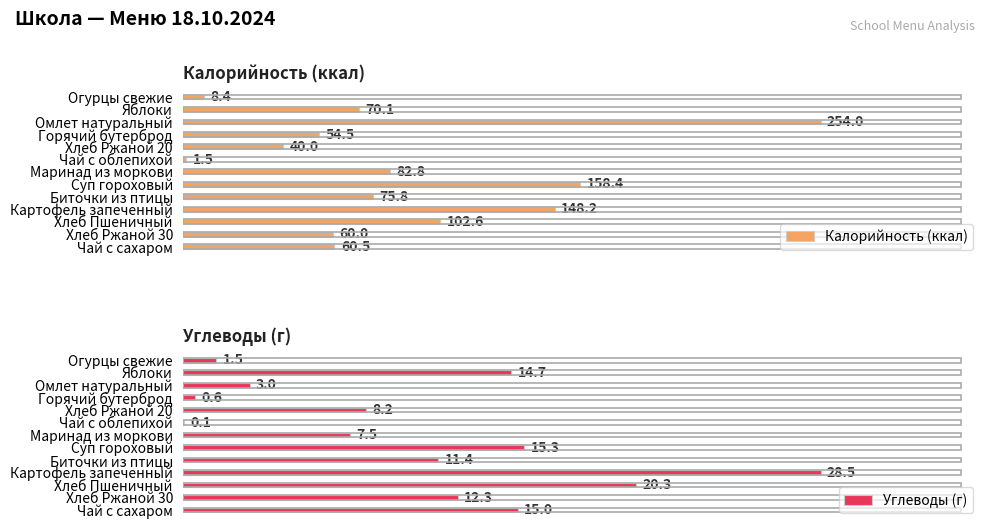

List the labels in order of Калорийность (ккал) value, smallest first.

Чай с облепихой, Огурцы свежие, Хлеб Ржаной 20, Горячий бутерброд, Хлеб Ржаной 30, Чай с сахаром, Яблоки, Биточки из птицы, Маринад из моркови, Хлеб Пшеничный, Картофель запеченный, Суп гороховый, Омлет натуральный